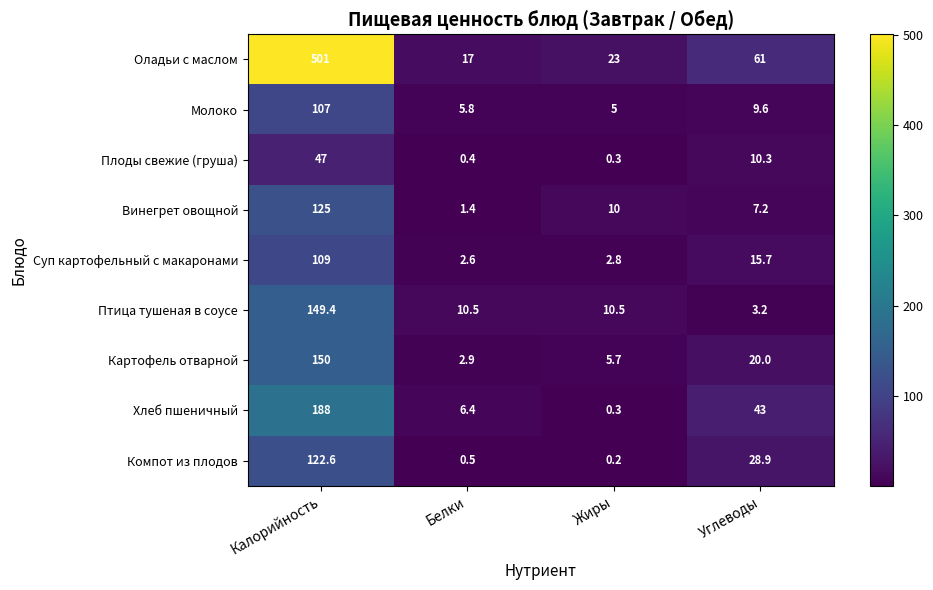

Which series has the widest spread of values?

Оладьи с маслом